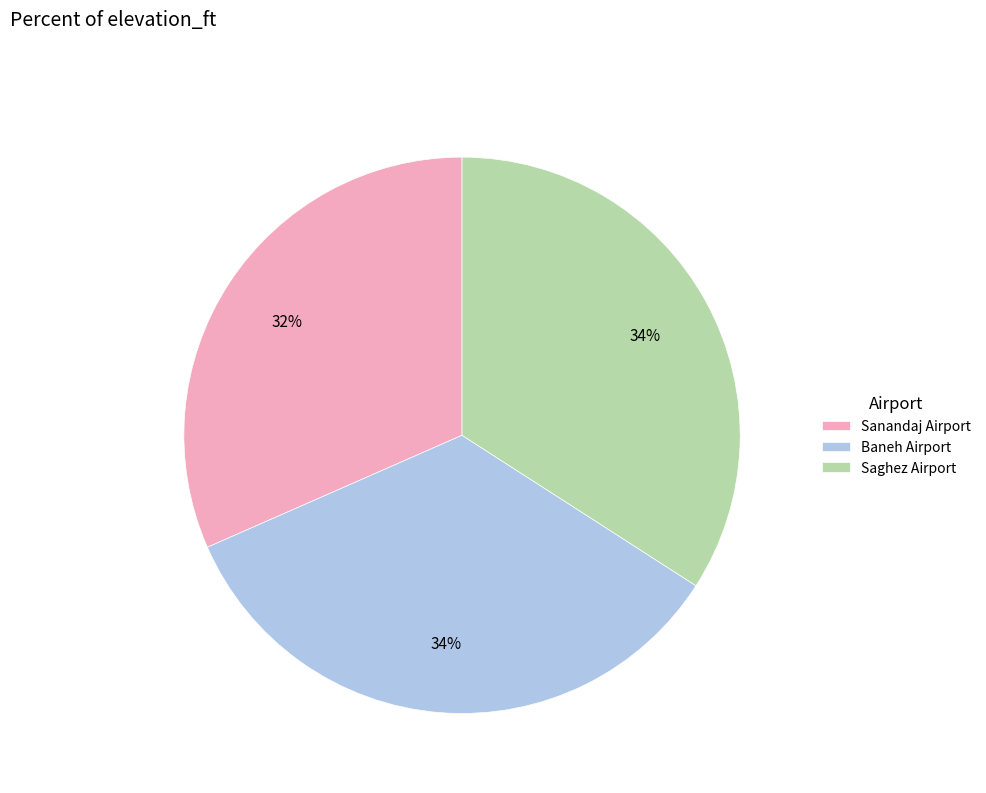

Which has a higher value, Sanandaj Airport or Saghez Airport?

Saghez Airport